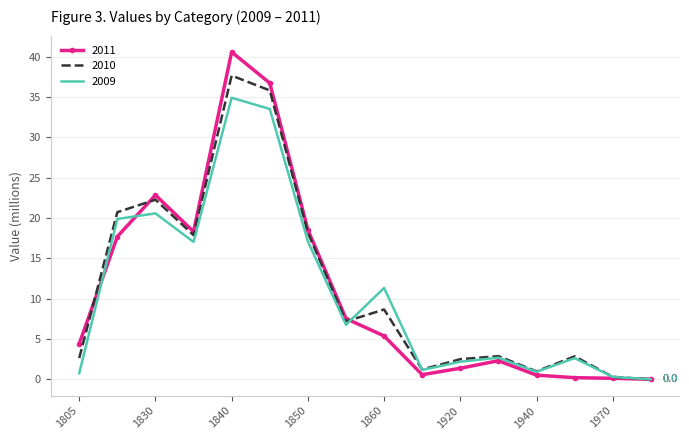

What is the maximum value for 2011?

40.6